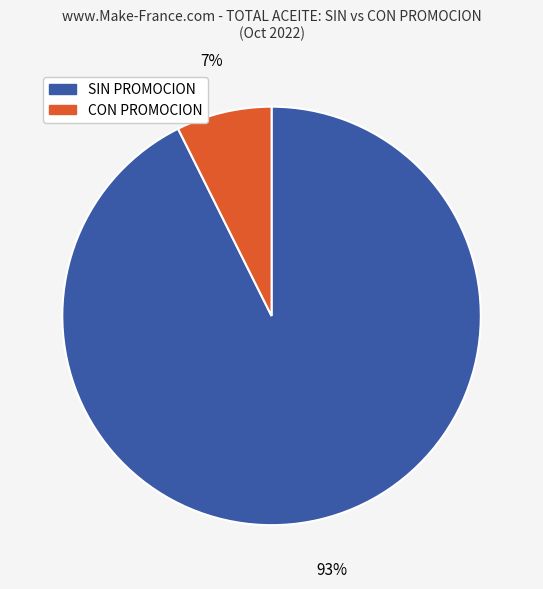

Which slice is the largest?

SIN PROMOCION